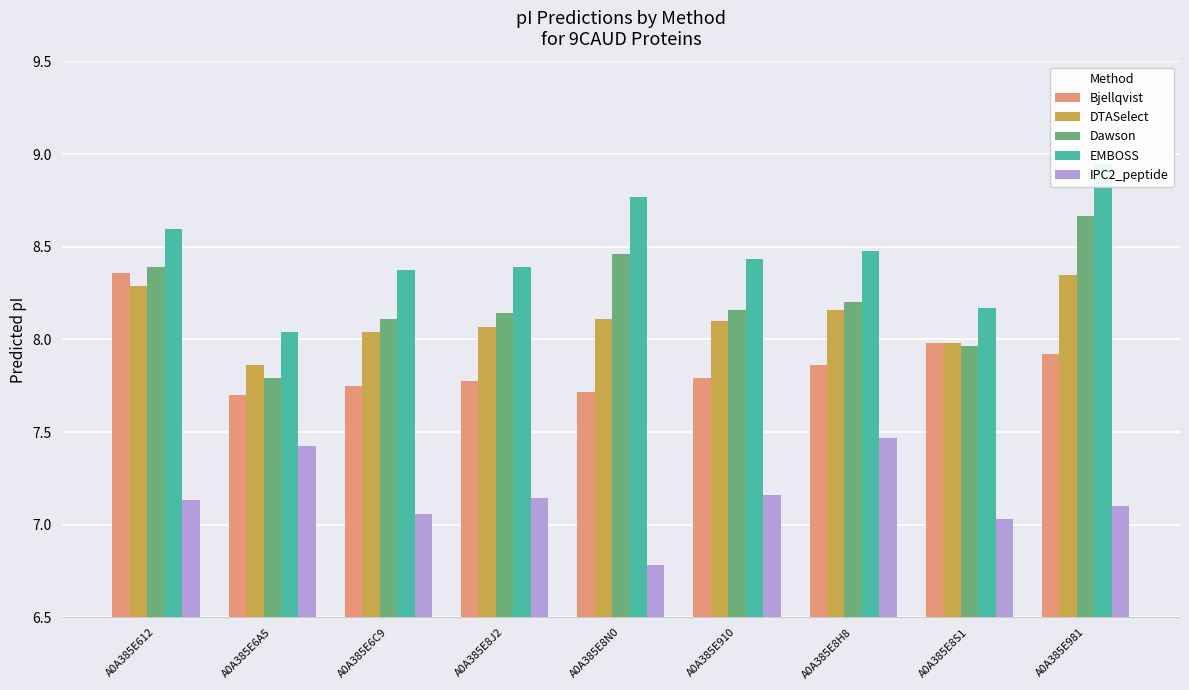

Which category has the highest value in the Bjellqvist series?

A0A385E612